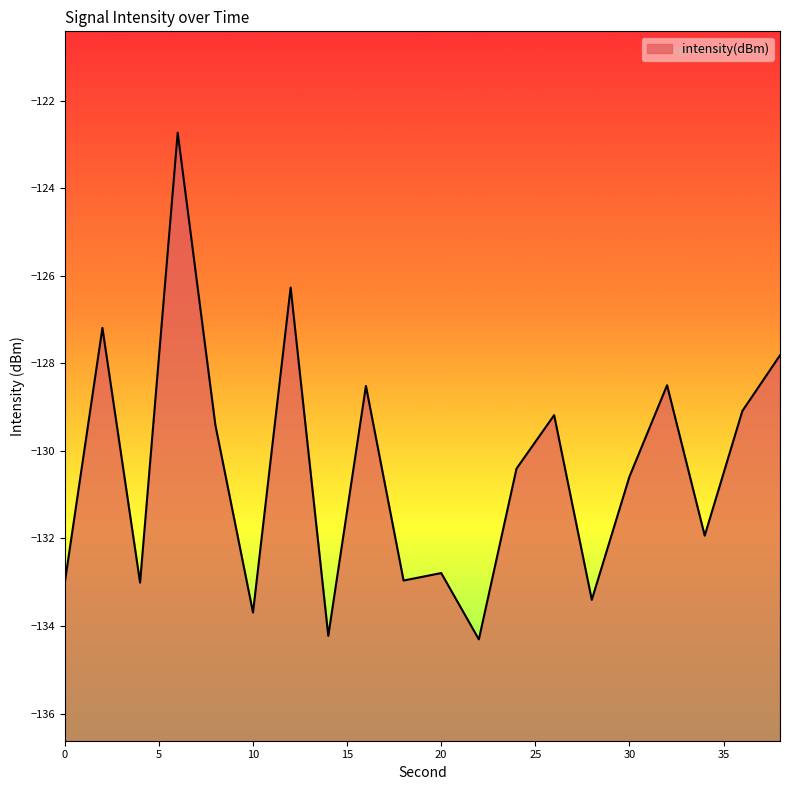

True or false: there are more than 0 points higher than both neighbors.

True